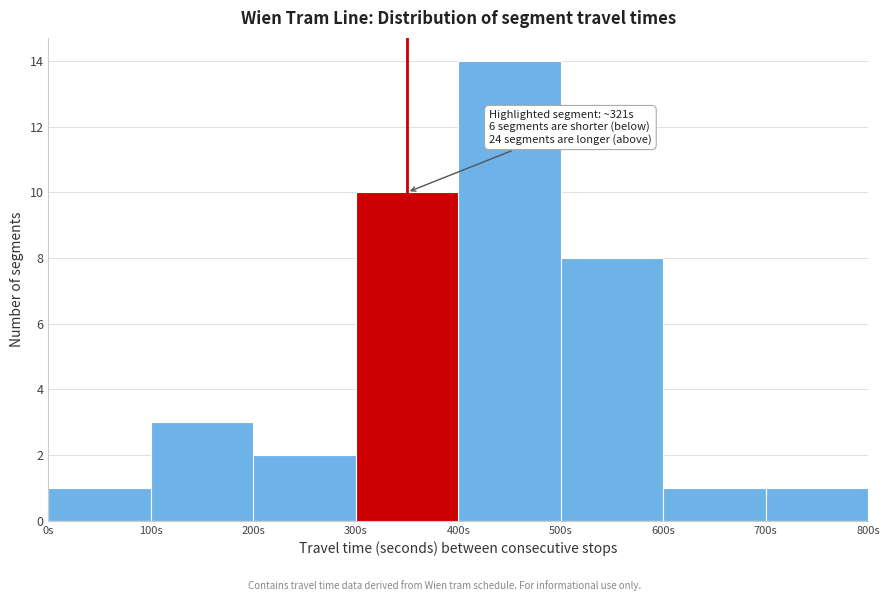

Which range on the x-axis has the tallest bar?

400 to 500